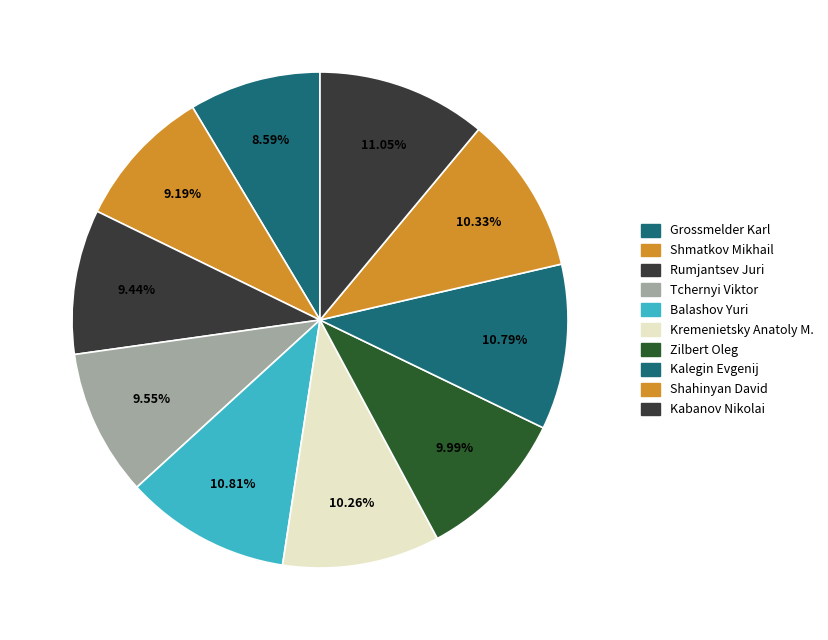

Which slice is the largest?

Kabanov Nikolai